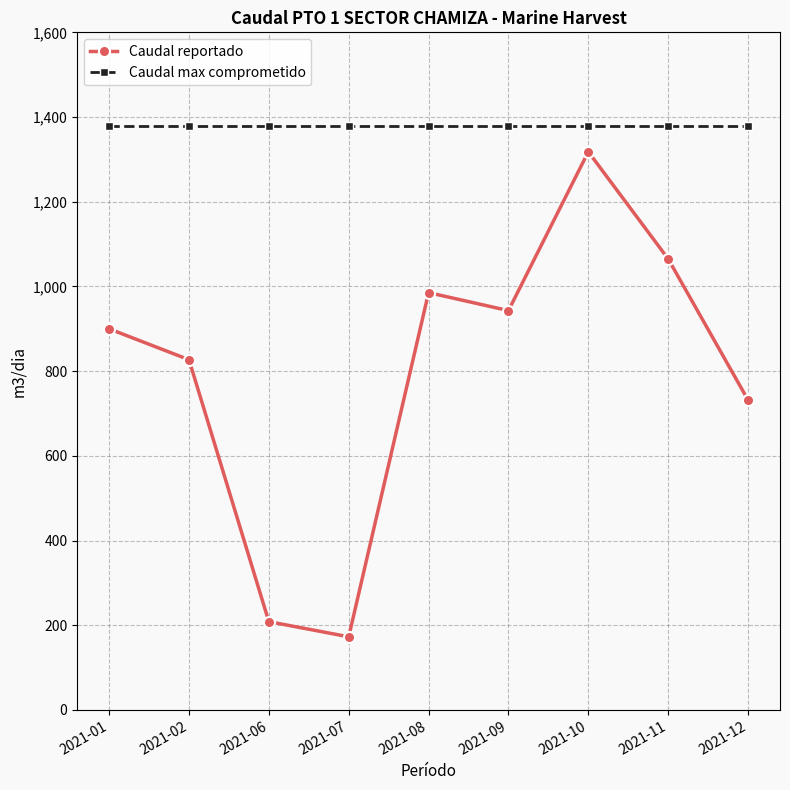

List the series in order of their peak value, lowest first.

Caudal reportado, Caudal max comprometido